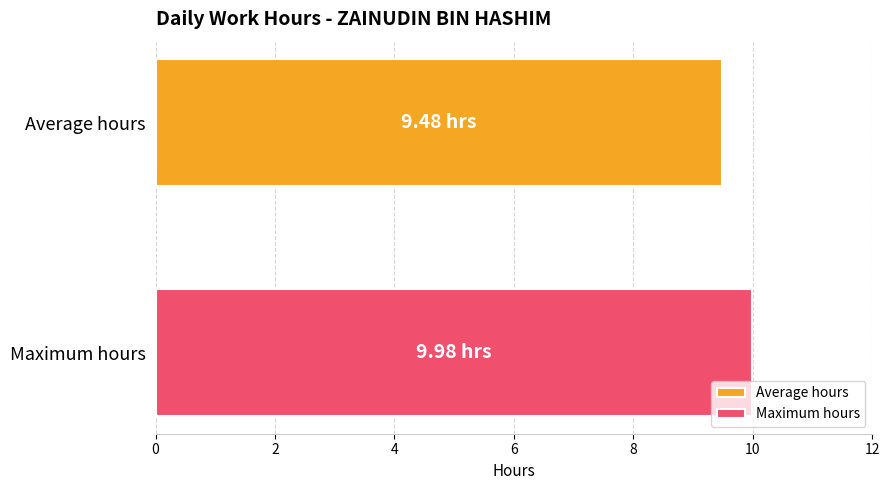

How many categories are shown in the chart?

1